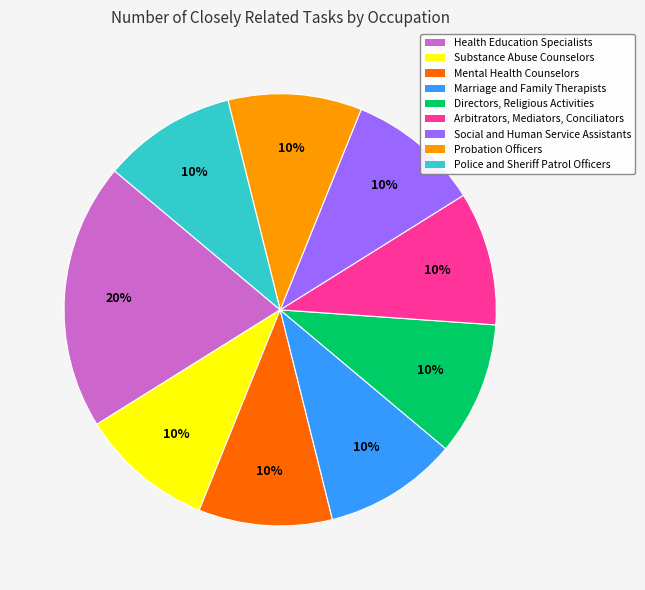

Does any single category account for the majority?

No